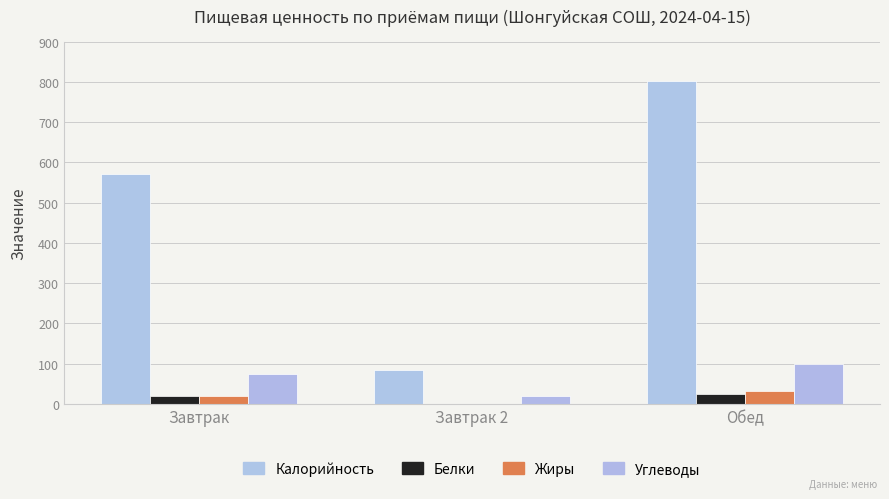

What is the label of the 2nd bar from the left?

Завтрак 2